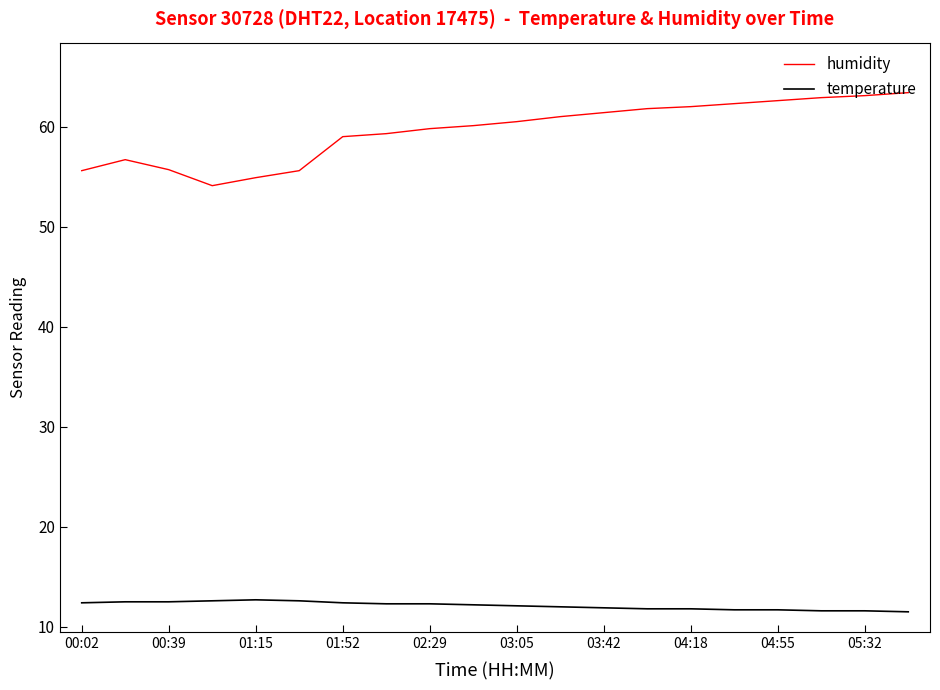

What is the difference between the maximum and minimum values in the humidity series?

9.3